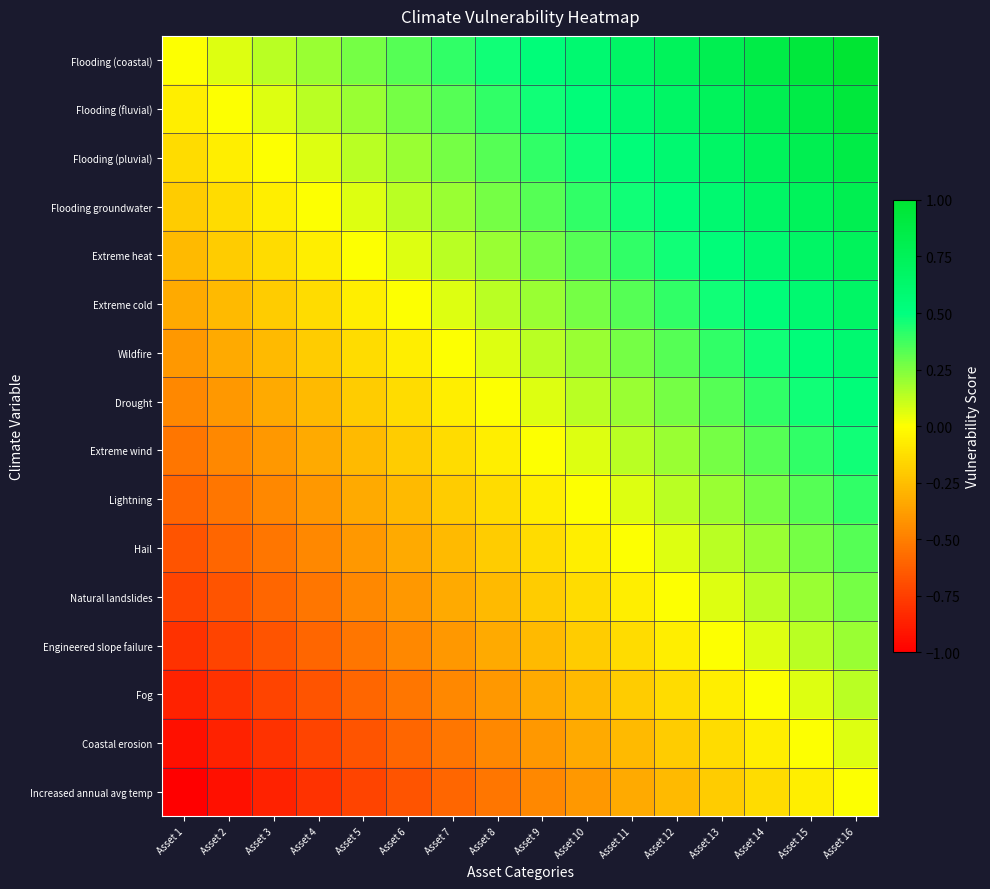

Which series has the largest range (max minus min)?

Flooding (coastal)